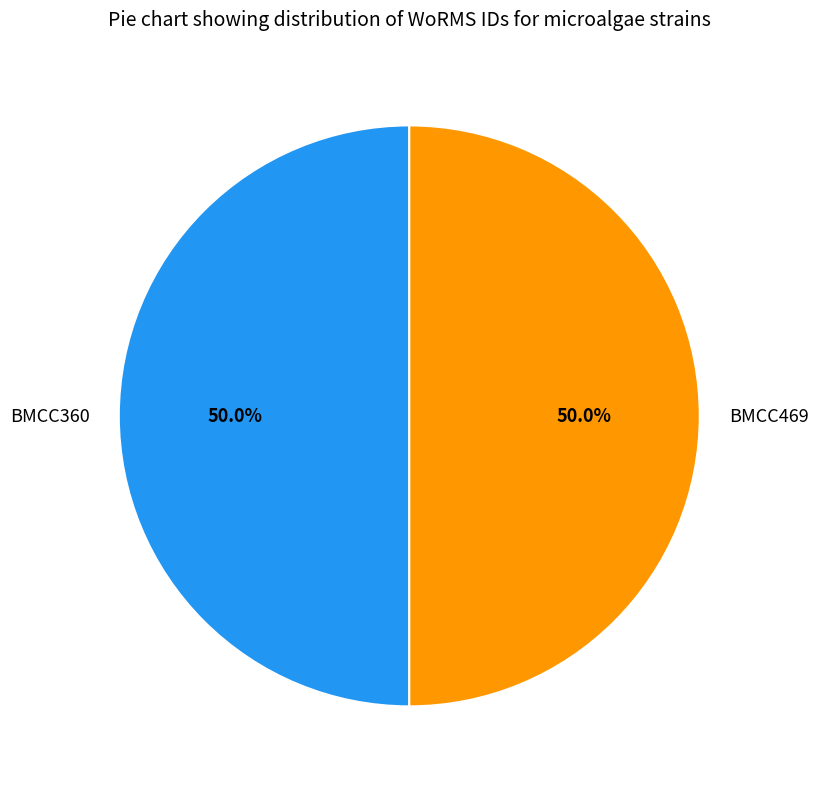

How many slices are in this pie chart?

2